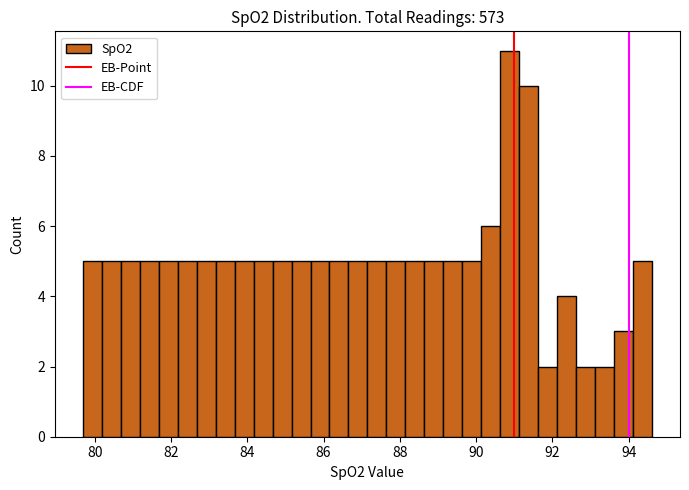

Around what value on the x-axis is the tallest bar? Give the approximate position of its centre, as read against the axis.

90.8